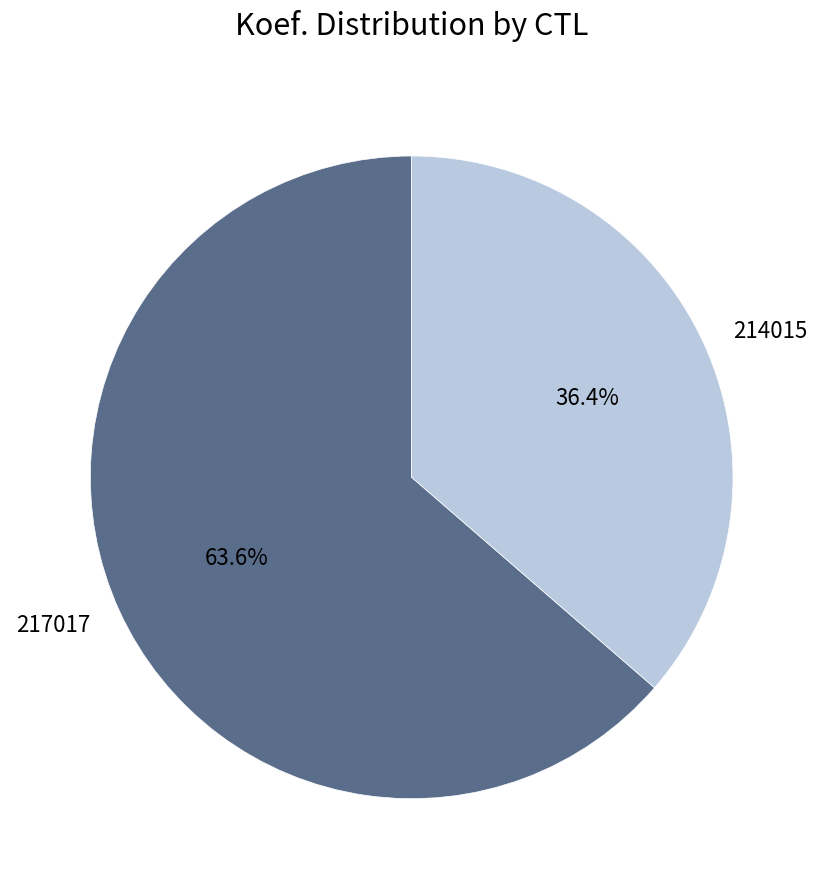

Which category has the smallest portion of the pie?

214015